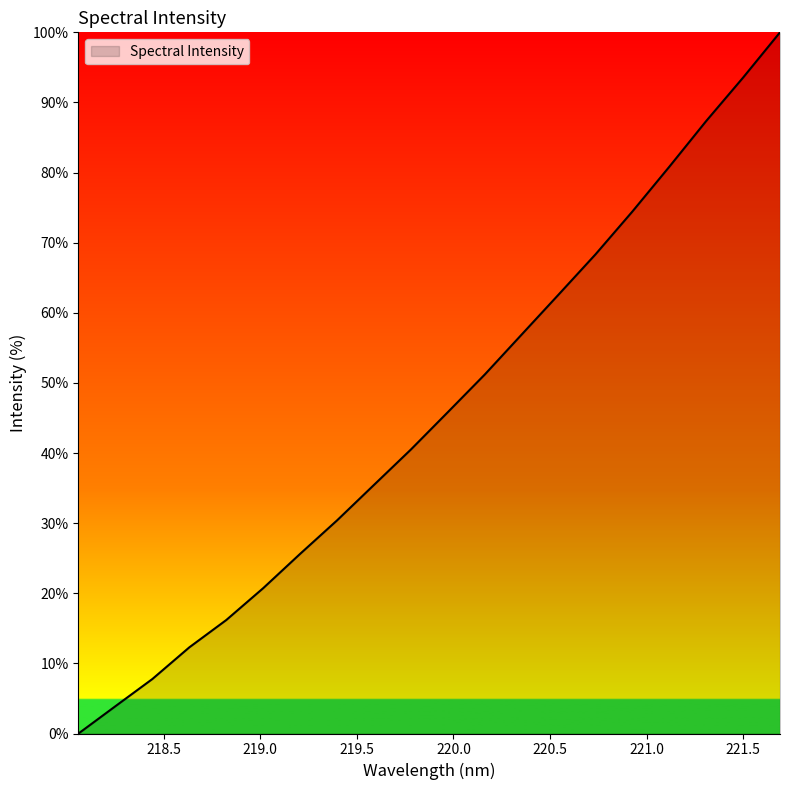

What is the maximum value shown in the chart?

100.0